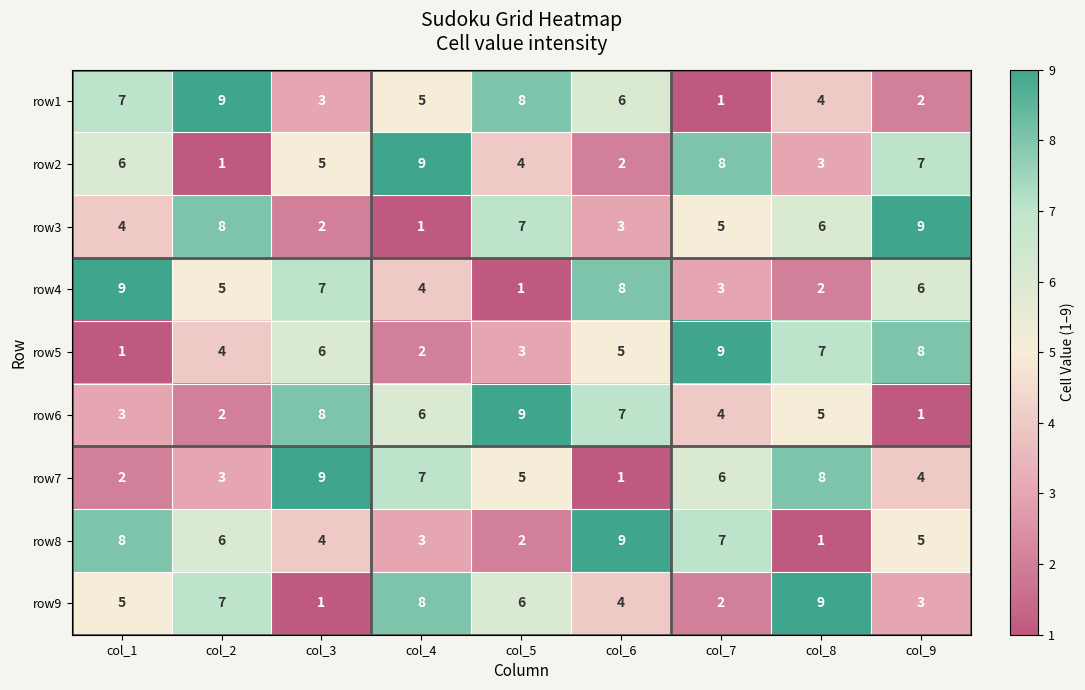

What is the difference between the highest and lowest values at col_6?

8